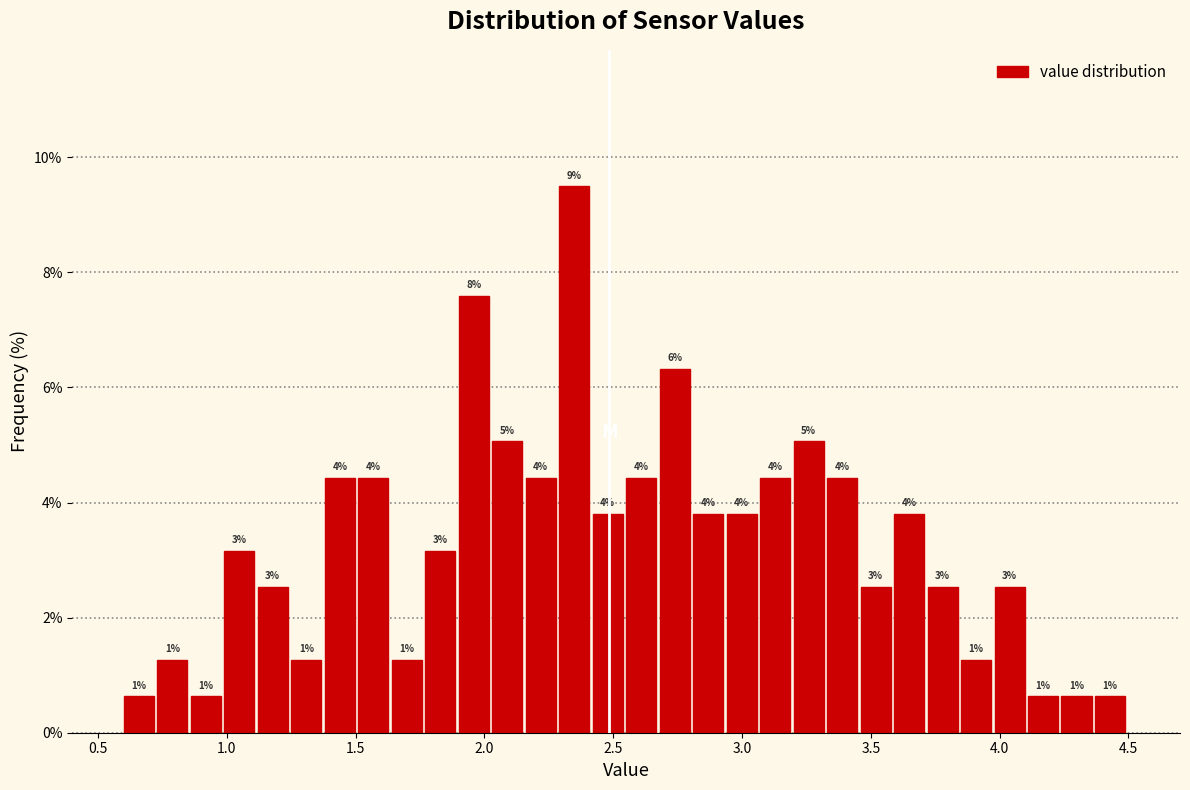

Around what value on the x-axis is the tallest bar? Give the approximate position of its centre, as read against the axis.

2.35